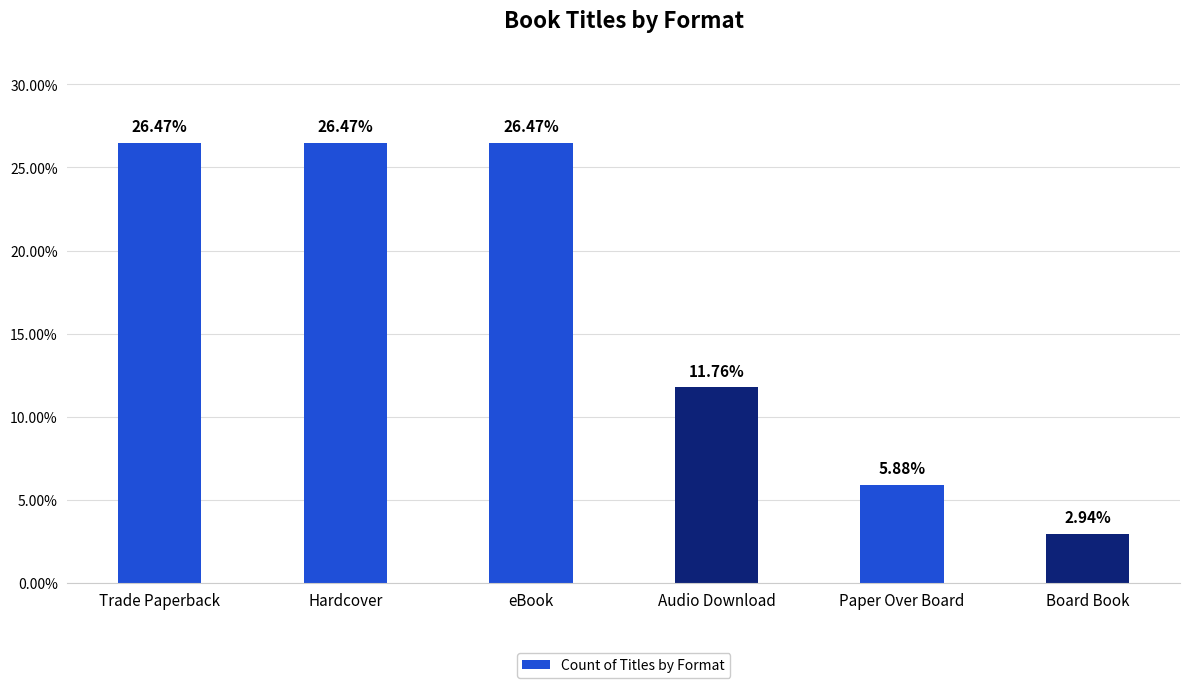

What is the greatest value displayed?

26.5